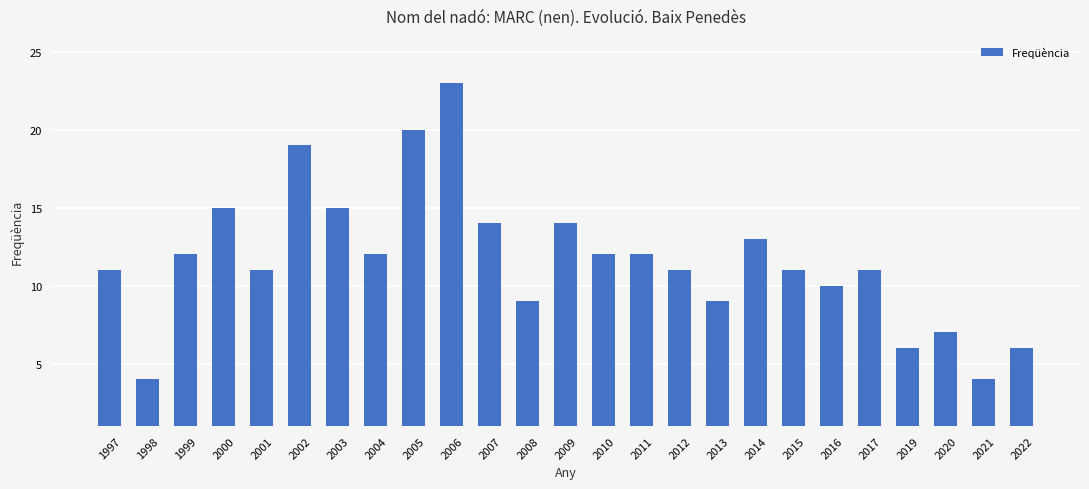

Read the value at 2022.

6